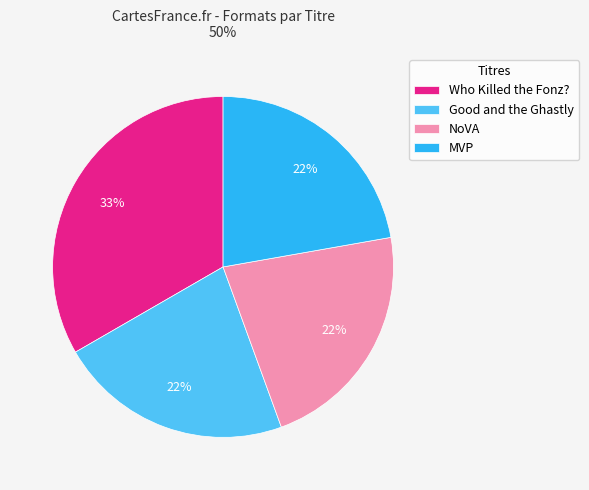

True or false: NoVA accounts for 22% of the total.

True